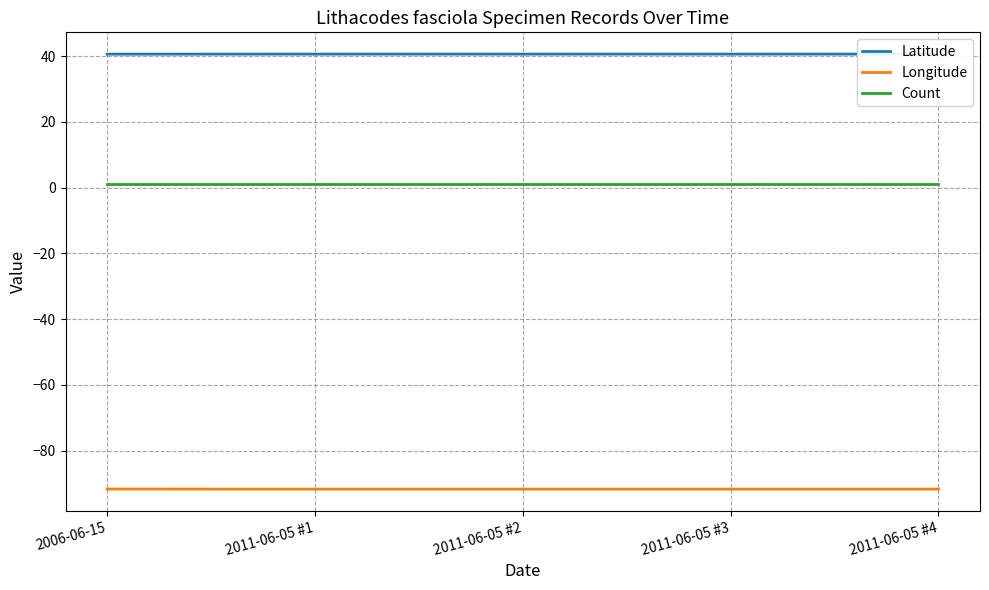

Reading right to left, transcribe all the data shown in this chart.

Latitude: 2011-06-05 #4=40.7	2011-06-05 #3=40.7	2011-06-05 #2=40.7	2011-06-05 #1=40.7	2006-06-15=40.6
Longitude: 2011-06-05 #4=-91.7	2011-06-05 #3=-91.7	2011-06-05 #2=-91.7	2011-06-05 #1=-91.7	2006-06-15=-91.7
Count: 2011-06-05 #4=1.0	2011-06-05 #3=1.0	2011-06-05 #2=1.0	2011-06-05 #1=1.0	2006-06-15=1.0